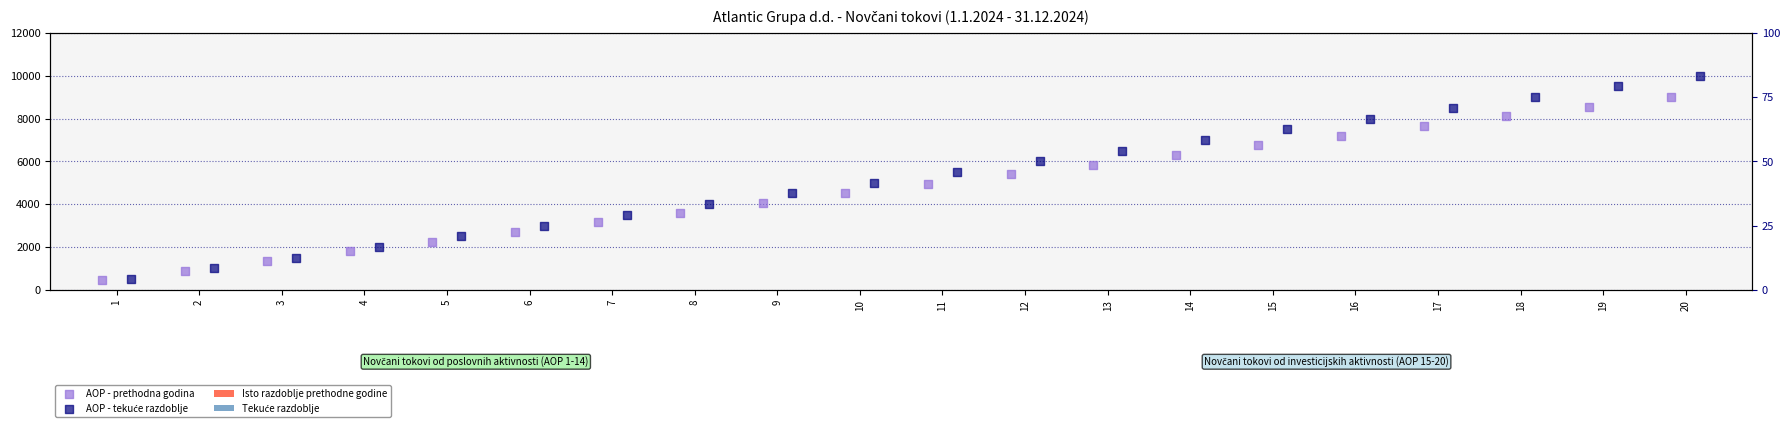

Which series contains the lowest Y value?

Isto razdoblje prethodne godine